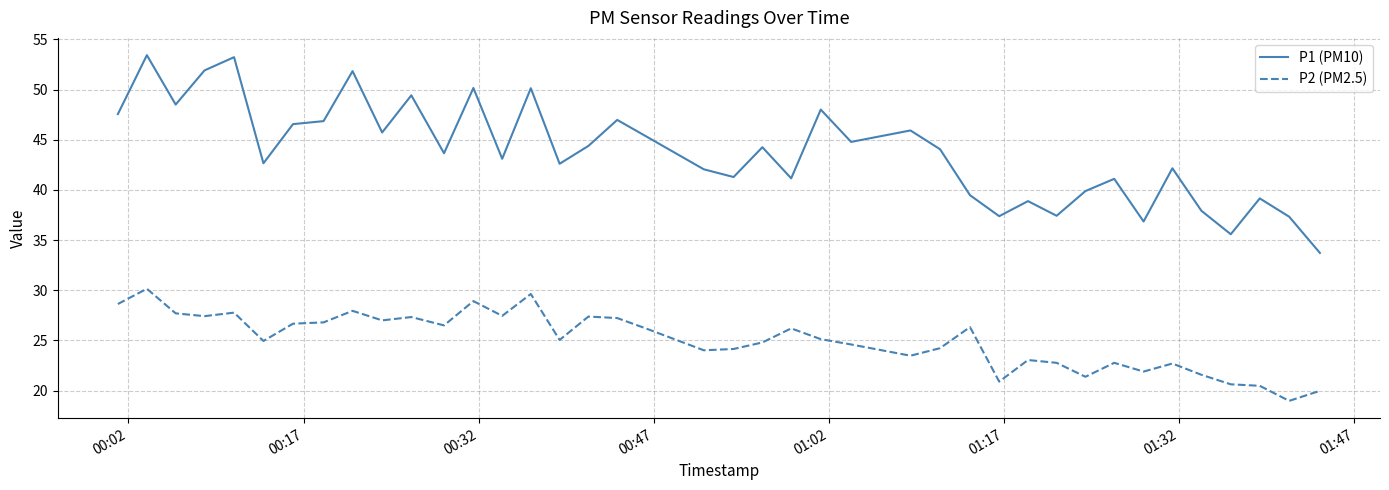

What is the minimum value shown in the chart?

19.0